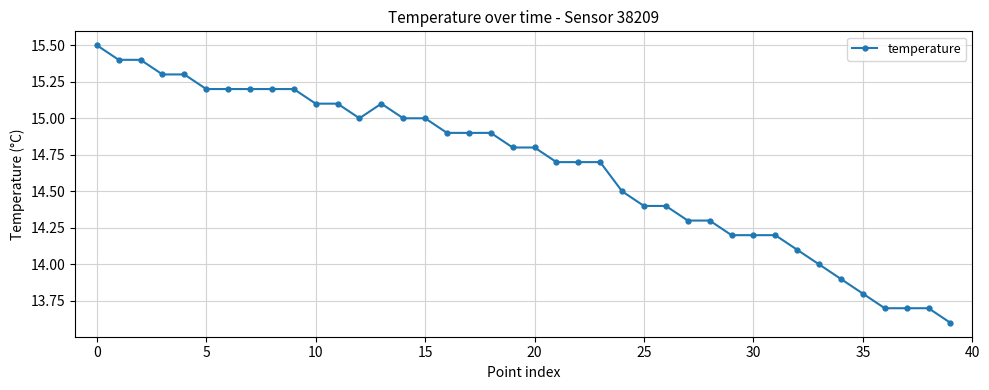

What is the value of the 22nd point from the left?

14.7